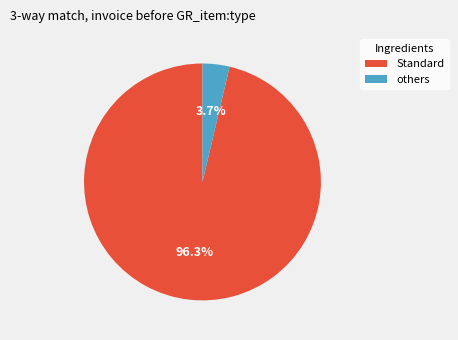

Is there any slice that represents more than half of the pie?

Yes